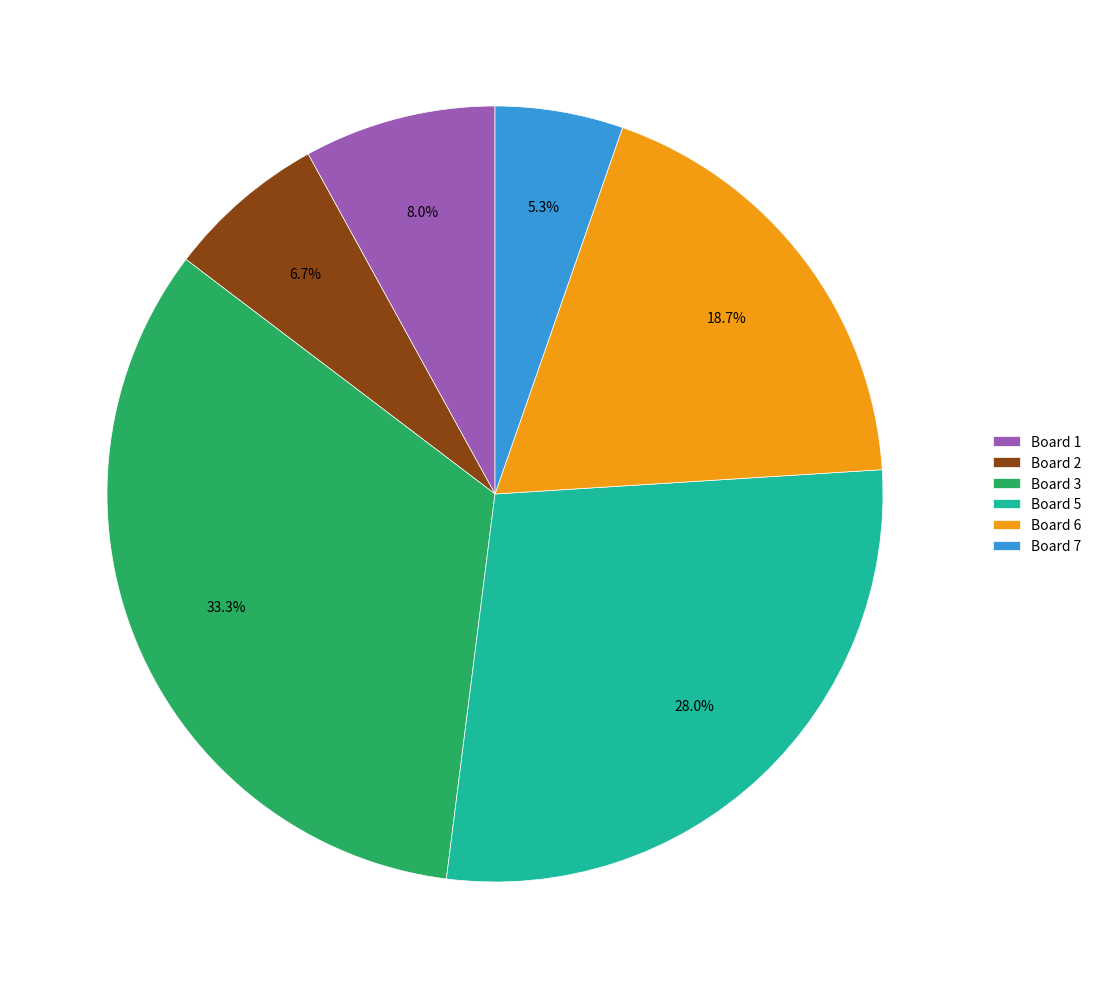

Is there any slice that represents more than half of the pie?

No